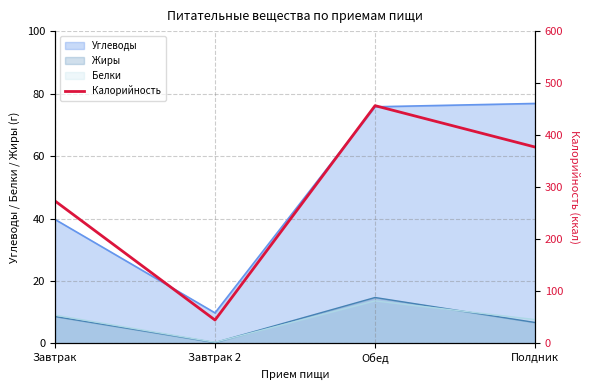

Rank the categories by value from highest to lowest.

Обед, Полдник, Завтрак, Завтрак 2